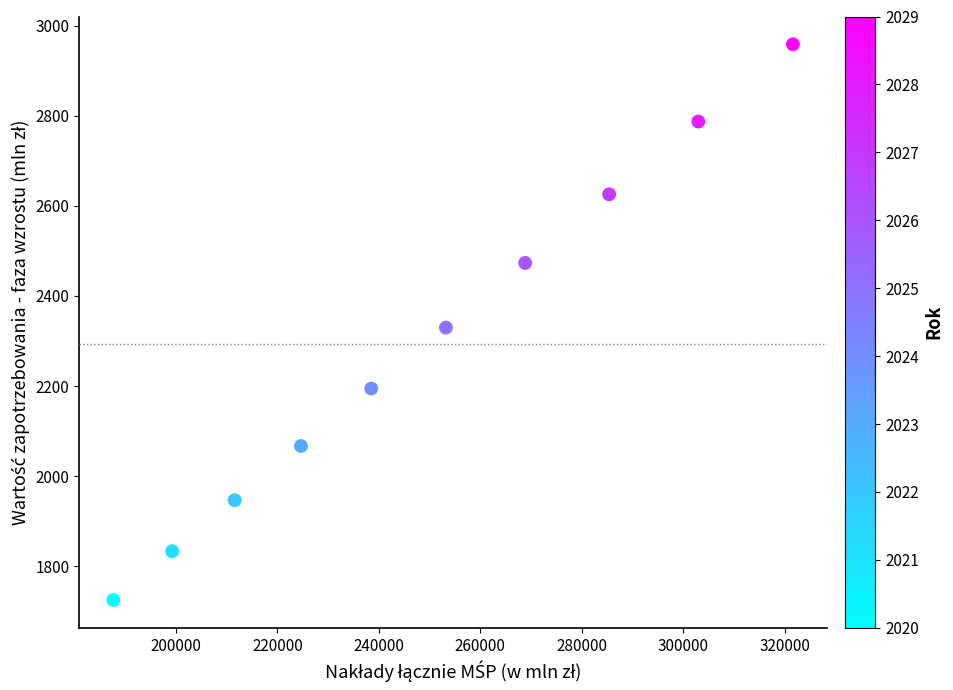

What is the average Y value?

2294.0